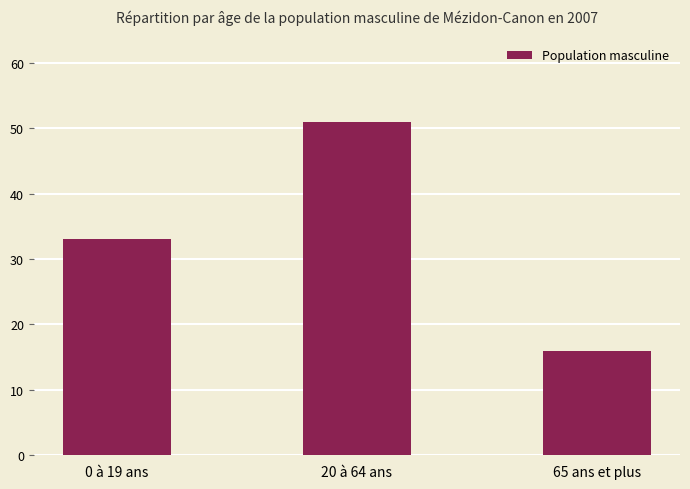

What is the approximate value at 20 à 64 ans?

51